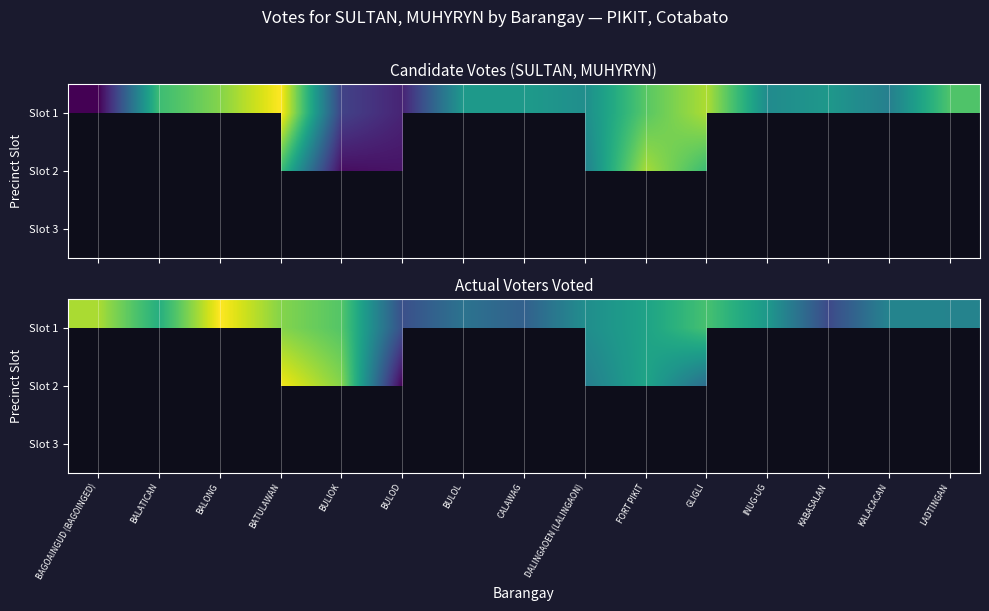

What is the sum of the Slot 2 values at DALINGAOEN (LALINGAON) and BULOD?

661.0